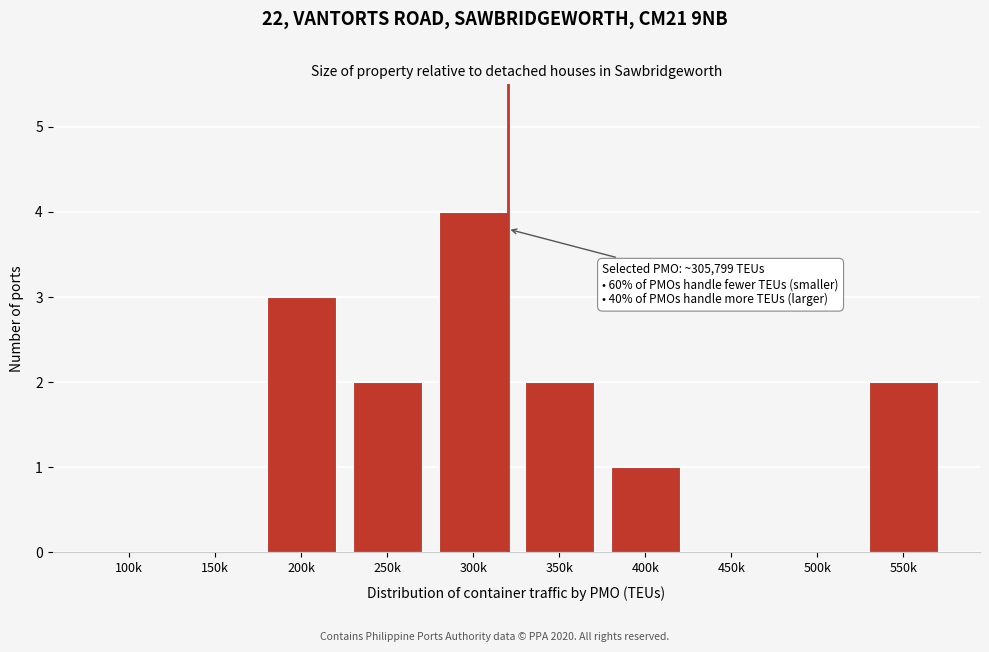

Reading left to right, transcribe all the data shown in this chart.

100k=0	150k=0	200k=3	250k=2	300k=4	350k=2	400k=1	450k=0	500k=0	550k=2